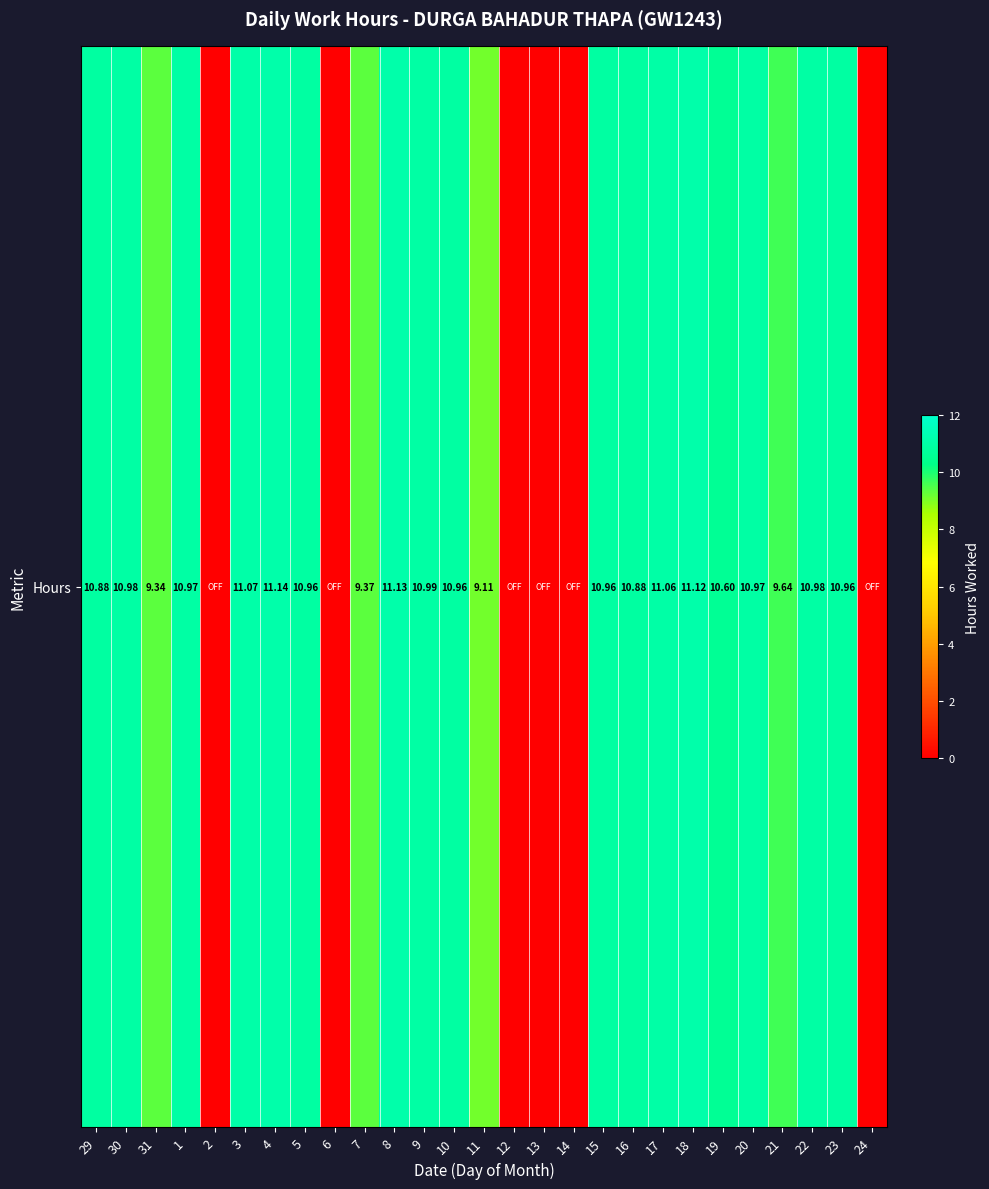

Reading left to right, what are all the values shown in this chart?

29=10.9	30=11.0	31=9.3	1=11.0	2=0.0	3=11.1	4=11.1	5=11.0	6=0.0	7=9.4	8=11.1	9=11.0	10=11.0	11=9.1	12=0.0	13=0.0	14=0.0	15=11.0	16=10.9	17=11.1	18=11.1	19=10.6	20=11.0	21=9.6	22=11.0	23=11.0	24=0.0